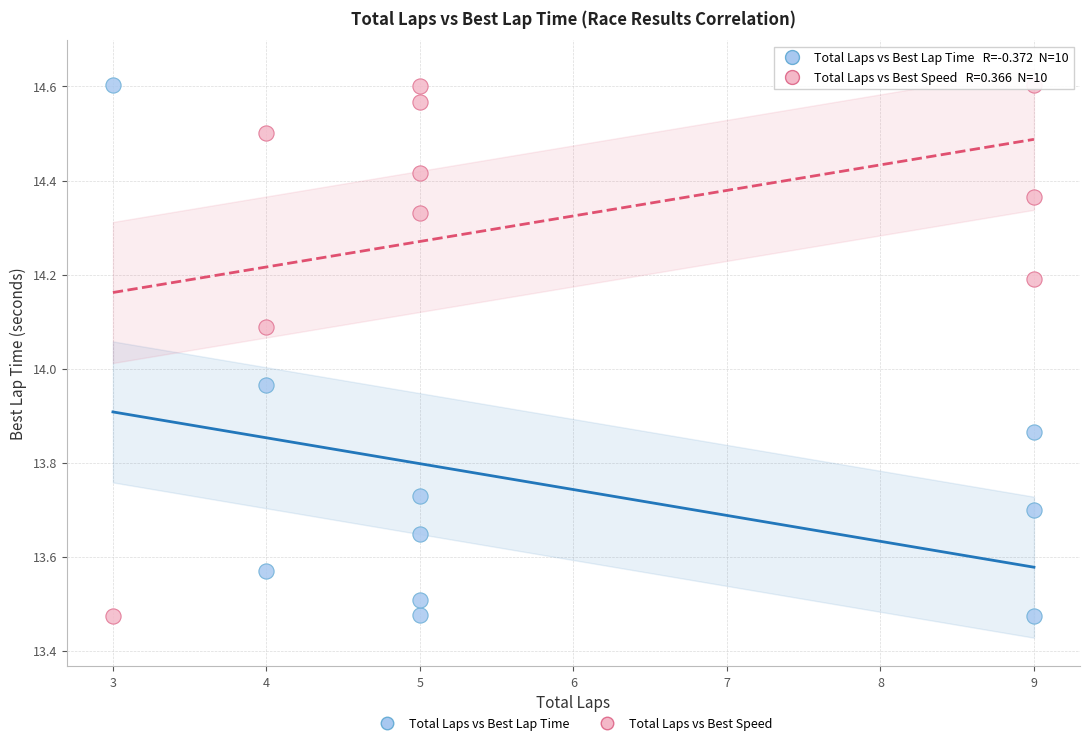

In the Total Laps vs Best Speed series, what Y value is closest to 14?

14.1